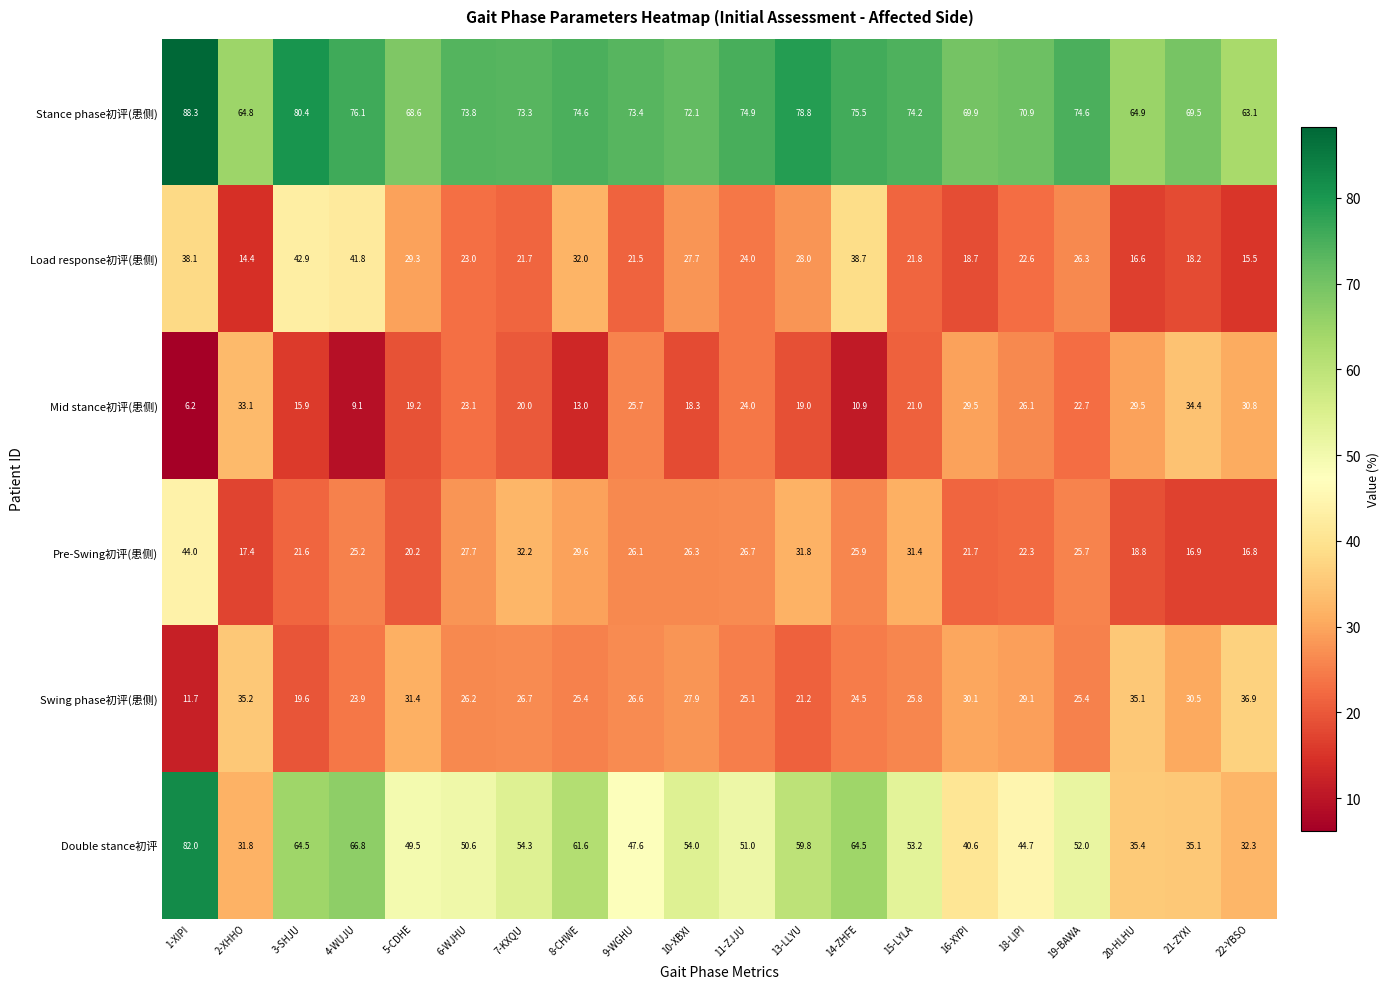

Which series changed the most between 2-XHHO and 22-YBSO?

Mid stance初评(患侧)